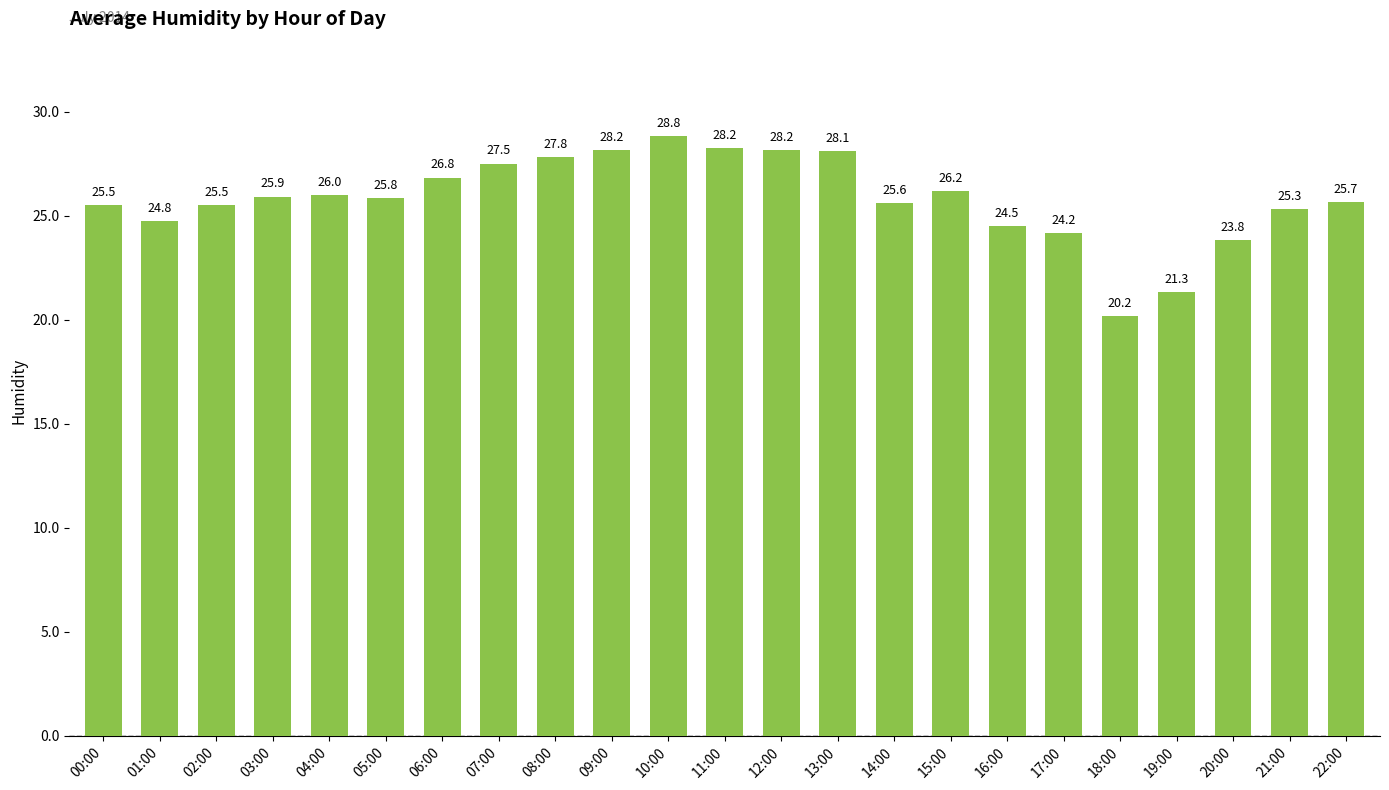

Is it true that the value at 21:00 is 25.3?

True